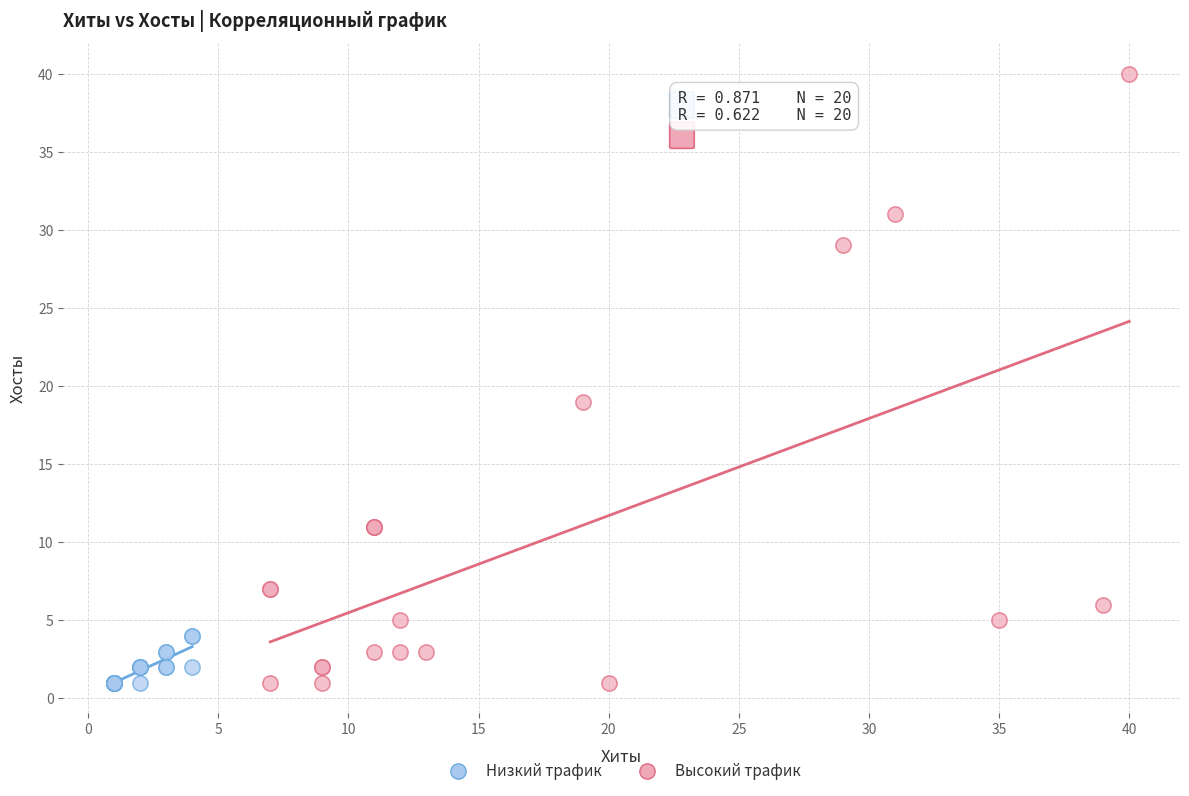

What are all the series names shown in the legend?

Низкий трафик, Высокий трафик